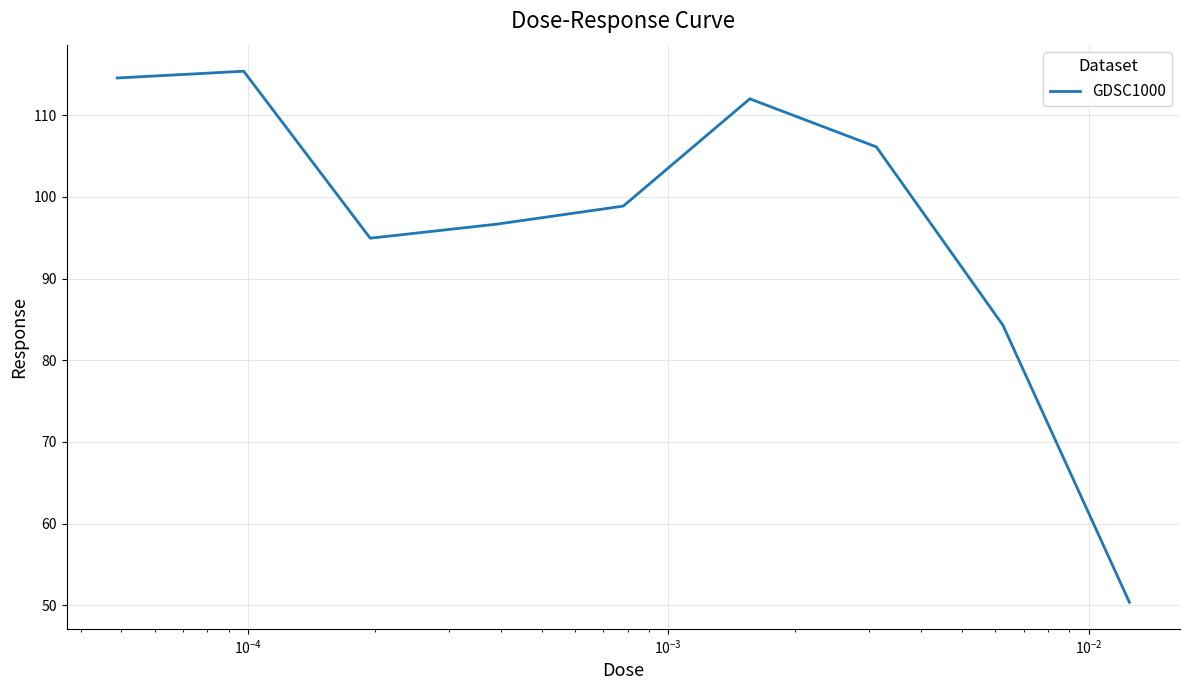

What is the difference between the maximum and minimum values?

65.0